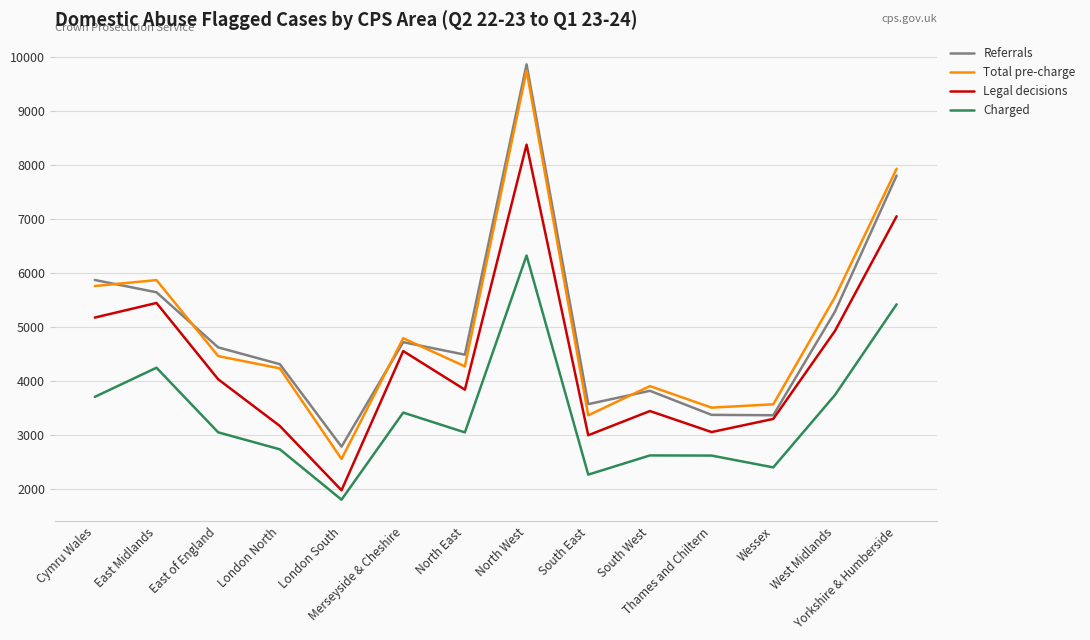

True or false: Charged and Referrals intersect in this chart.

False